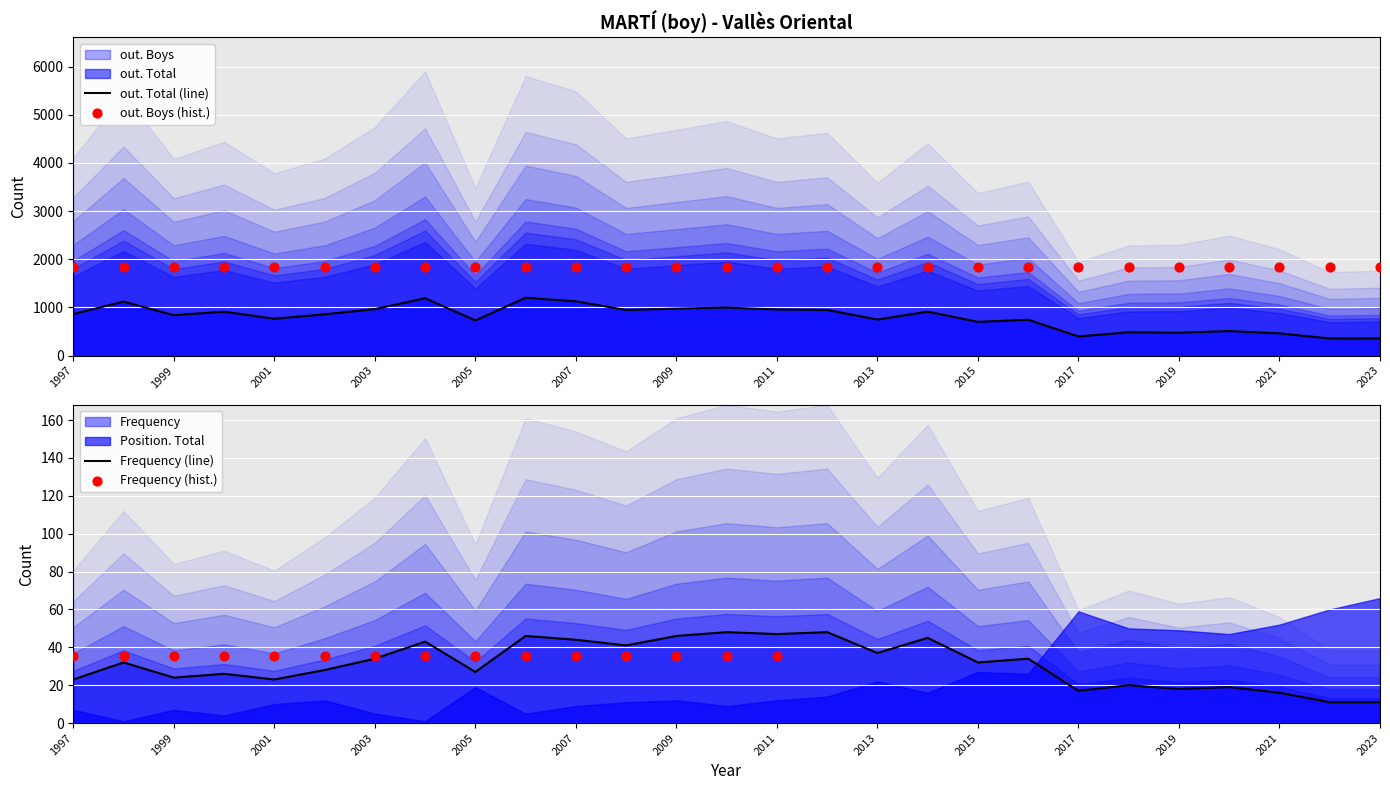

Which series contains the highest Y value?

out. Total